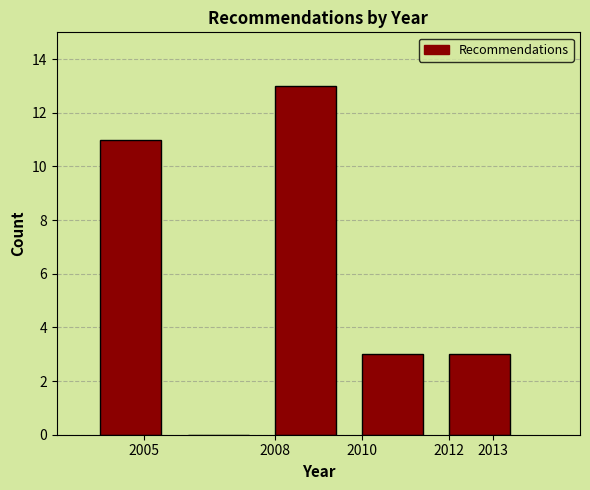

What is the height of the bar covering 2008 to 2010 on the x-axis? The values are not printed on the chart, so give them approximately, as read against the axis.

13